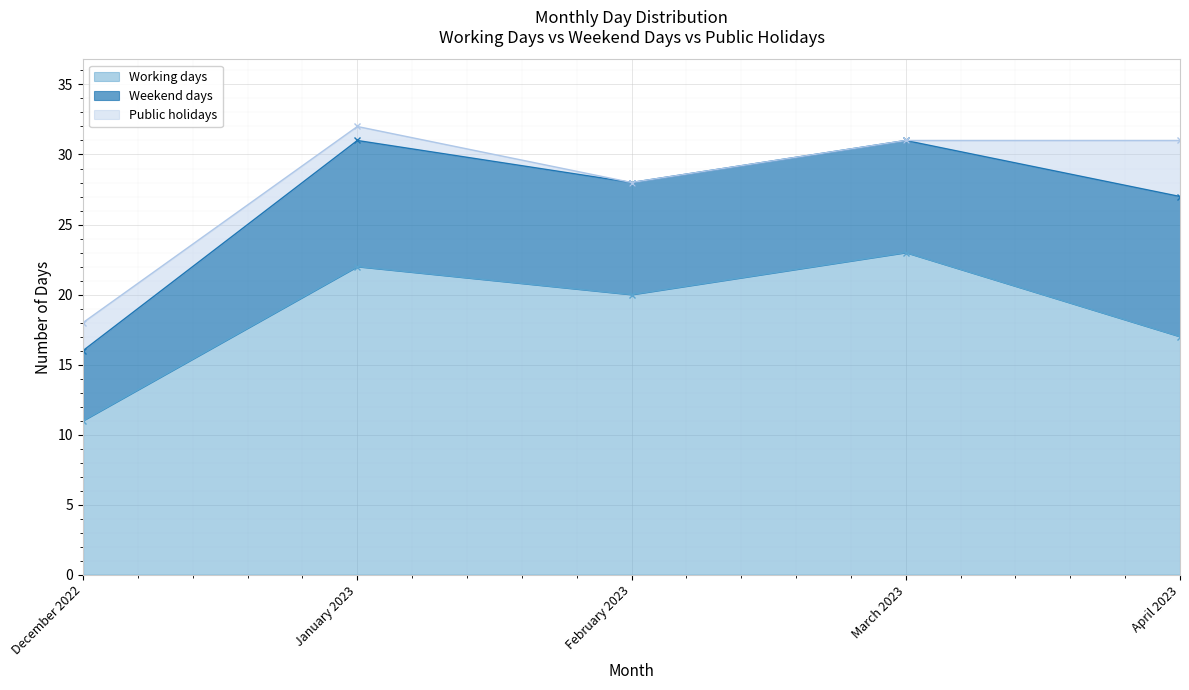

True or false: Public holidays and Weekend days cross at least once.

False